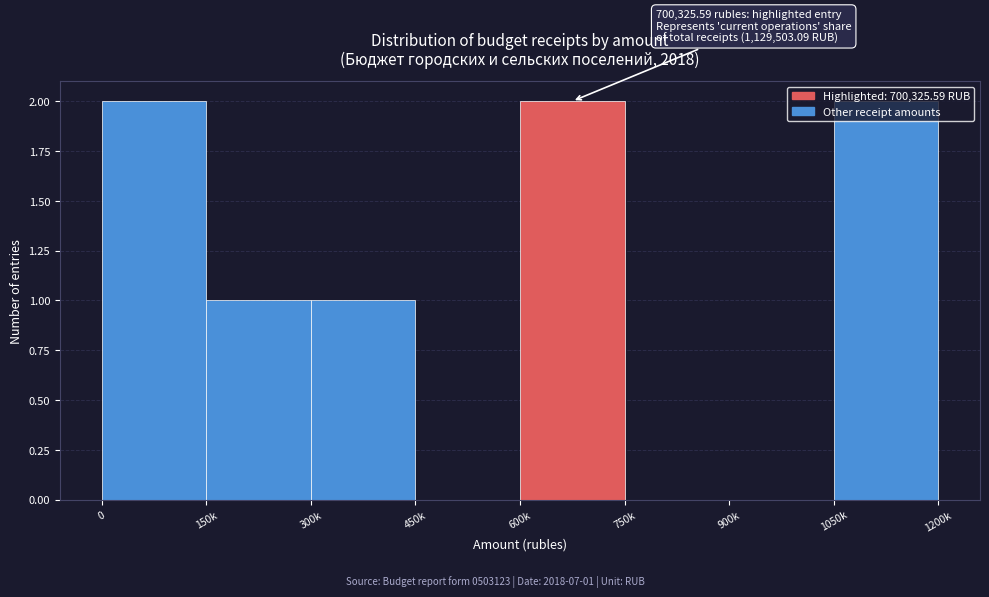

What is the change in value from 450k to 1050k?

+2